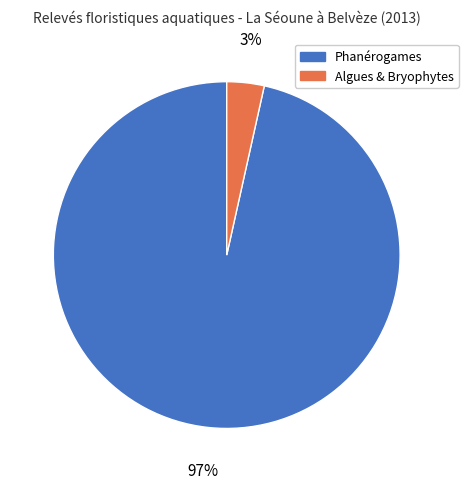

True or false: Phanérogames accounts for 88% of the total.

False